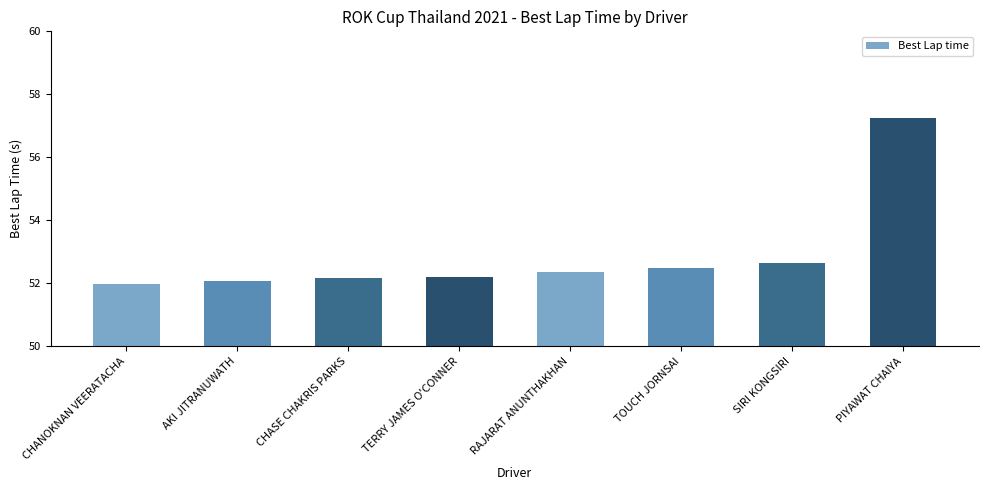

Is it true that the value at CHANOKNAN VEERATACHA is 15.7?

False